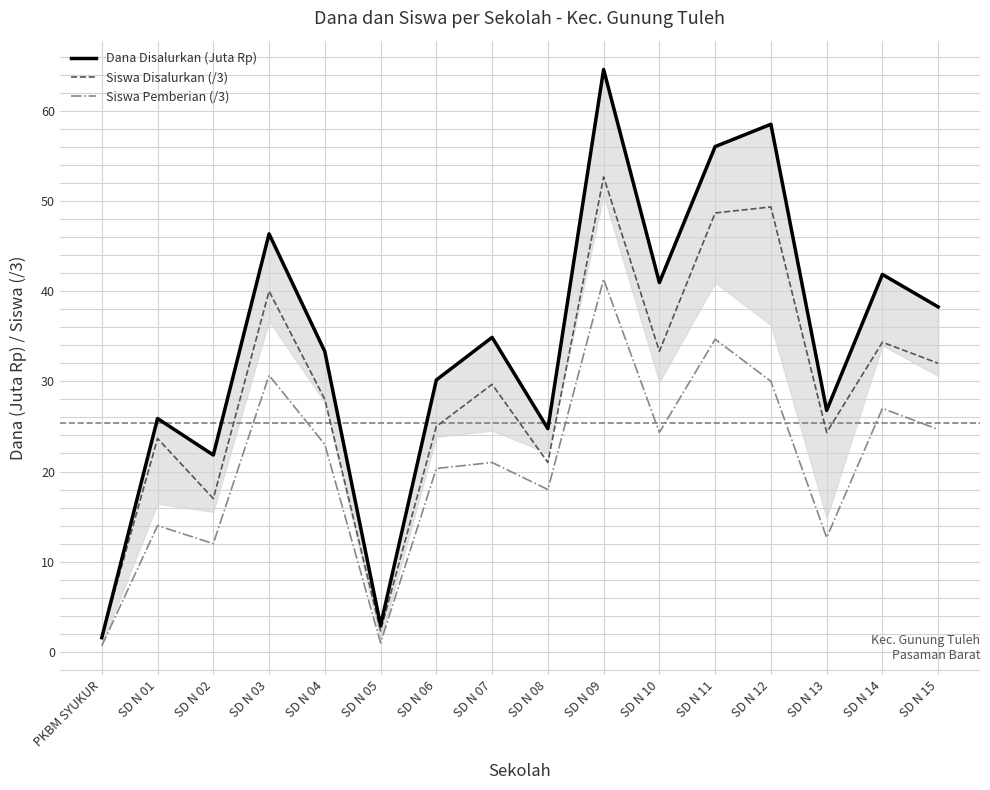

What is the greatest value displayed?

64.6